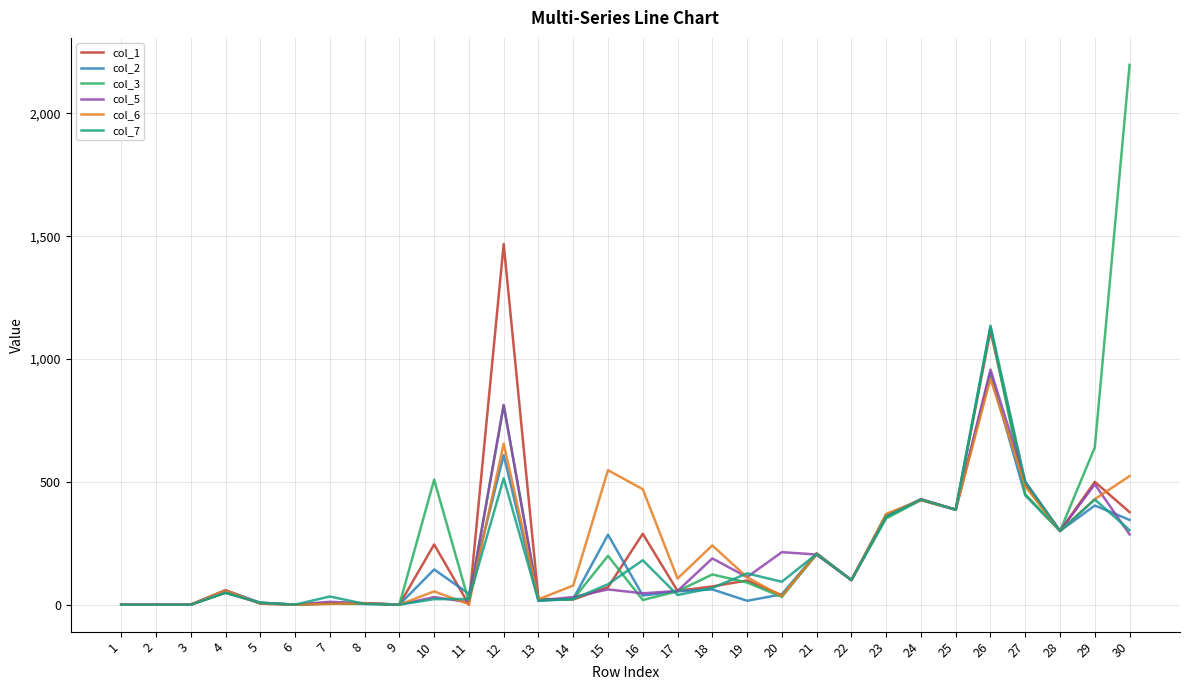

How many series are shown in this chart?

6